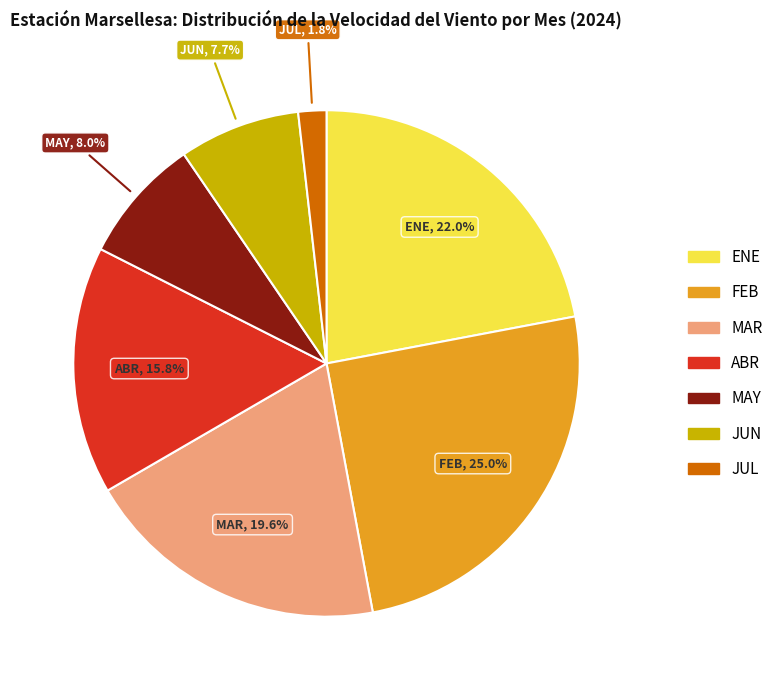

Does JUL account for over 50% of the chart?

No